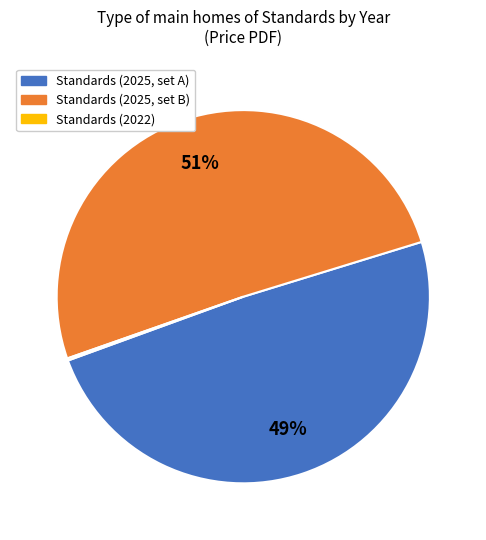

Between Standards (2025, set B) and Standards (2025, set A), which is larger?

Standards (2025, set B)